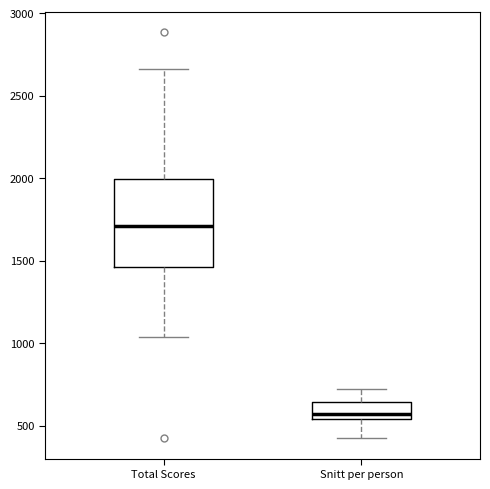

Reading left to right, read every box against the y-axis: the position of its median line, the range the box covers, and the ends of its whiskers. The values are not printed on the chart, so give them approximately, as read against the axis.

Total Scores: median 1700, box 1450 to 2000, whiskers 1050 to 2650
Snitt per person: median 550 (just above the box's lower edge), box 550 to 650, whiskers 400 to 700